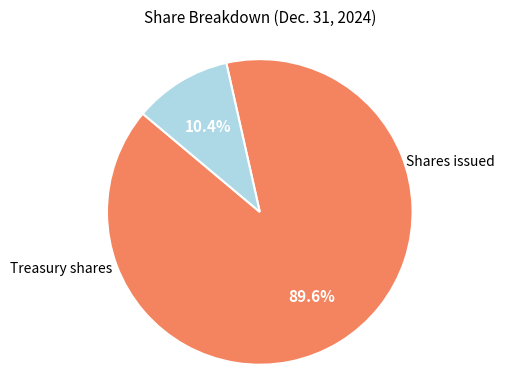

Is there a majority slice in this chart?

Yes